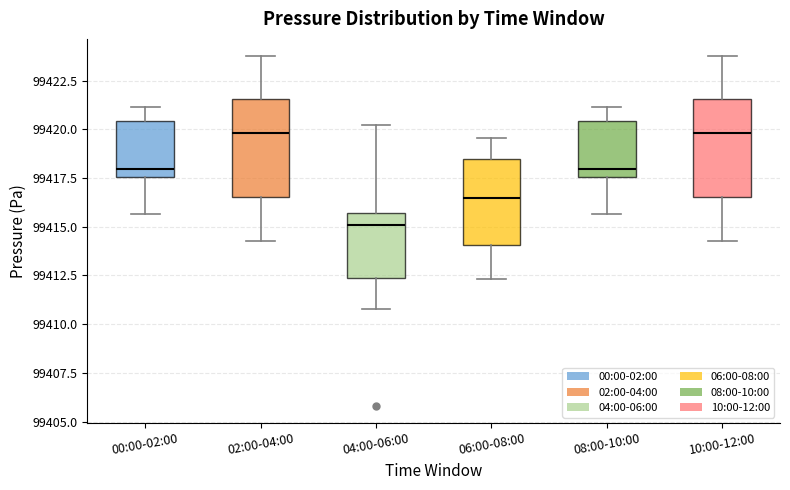

Reading left to right, read every box against the y-axis: the position of its median line, the range the box covers, and the ends of its whiskers. The values are not printed on the chart, so give them approximately, as read against the axis.

00:00-02:00: median 99418.0, box 99417.5 to 99420.5, whiskers 99415.5 to 99421.0
02:00-04:00: median 99420.0, box 99416.5 to 99421.5, whiskers 99414.5 to 99424.0
04:00-06:00: median 99415.0, box 99412.5 to 99415.5, whiskers 99411.0 to 99420.0
06:00-08:00: median 99416.5, box 99414.0 to 99418.5, whiskers 99412.5 to 99419.5
08:00-10:00: median 99418.0, box 99417.5 to 99420.5, whiskers 99415.5 to 99421.0
10:00-12:00: median 99420.0, box 99416.5 to 99421.5, whiskers 99414.5 to 99424.0